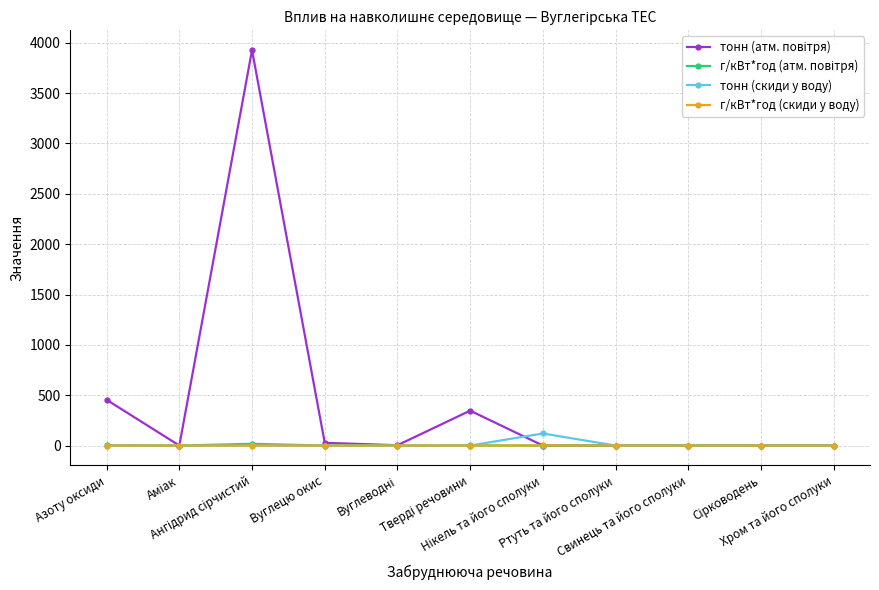

True or false: г/кВт*год (скиди у воду) has more than 0 interior local peaks.

True